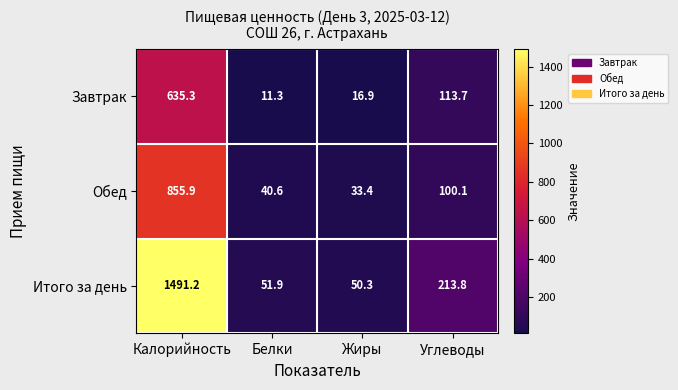

The value of Обед at Белки is 40.6. True or false?

True